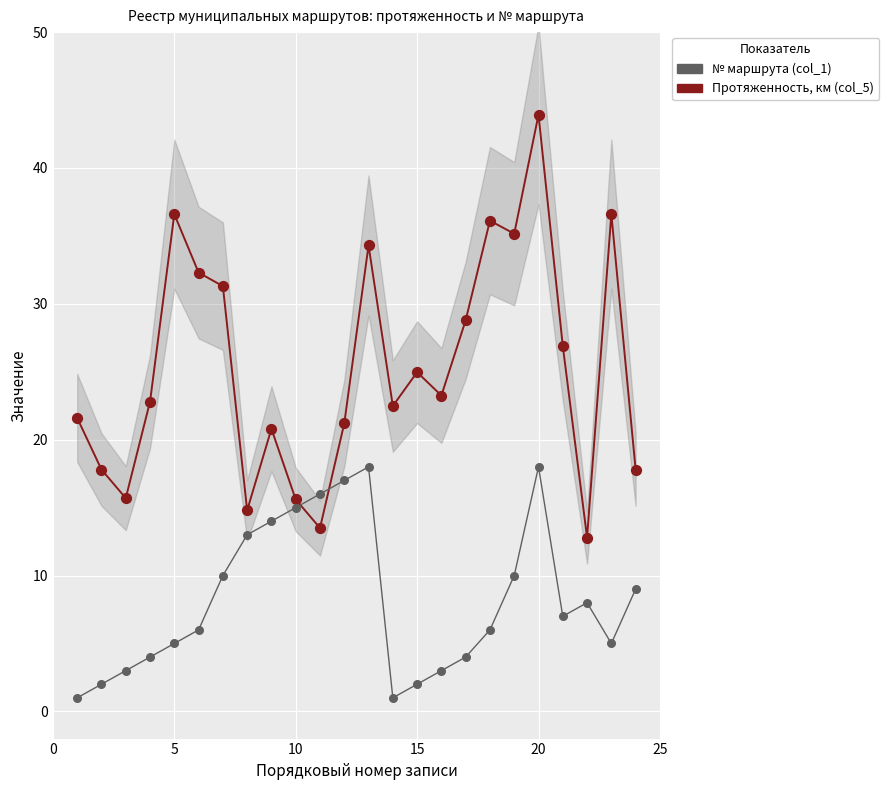

Which series has the widest spread of Y values?

Протяженность маршрута, км